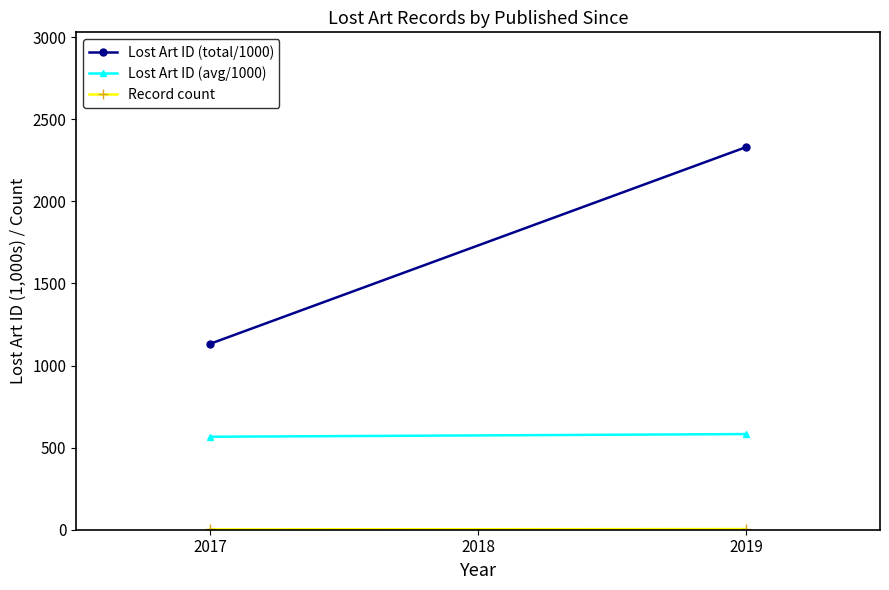

Rank the series by their average value, from highest to lowest.

Lost Art ID (total/1000), Lost Art ID (avg/1000), Record count